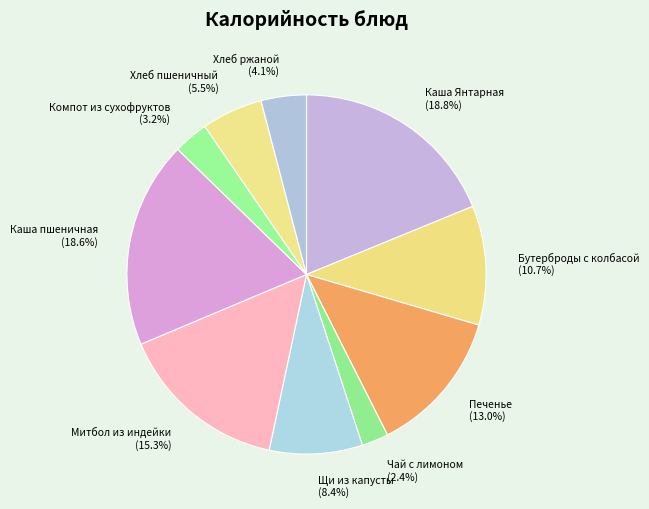

Combined, do Хлеб пшеничный and Печенье account for over 50%?

No